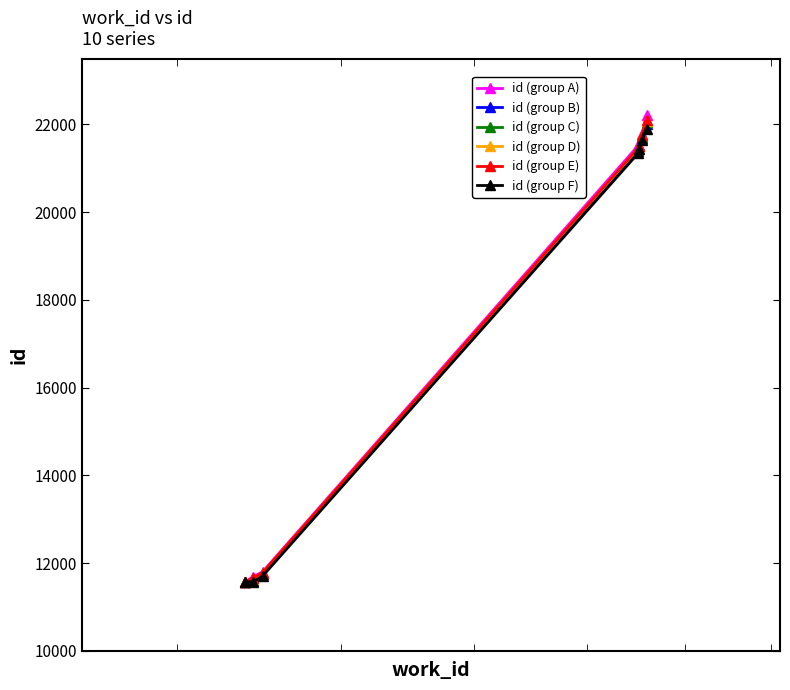

True or false: id (group A) has more than 2 points higher than both neighbors.

False